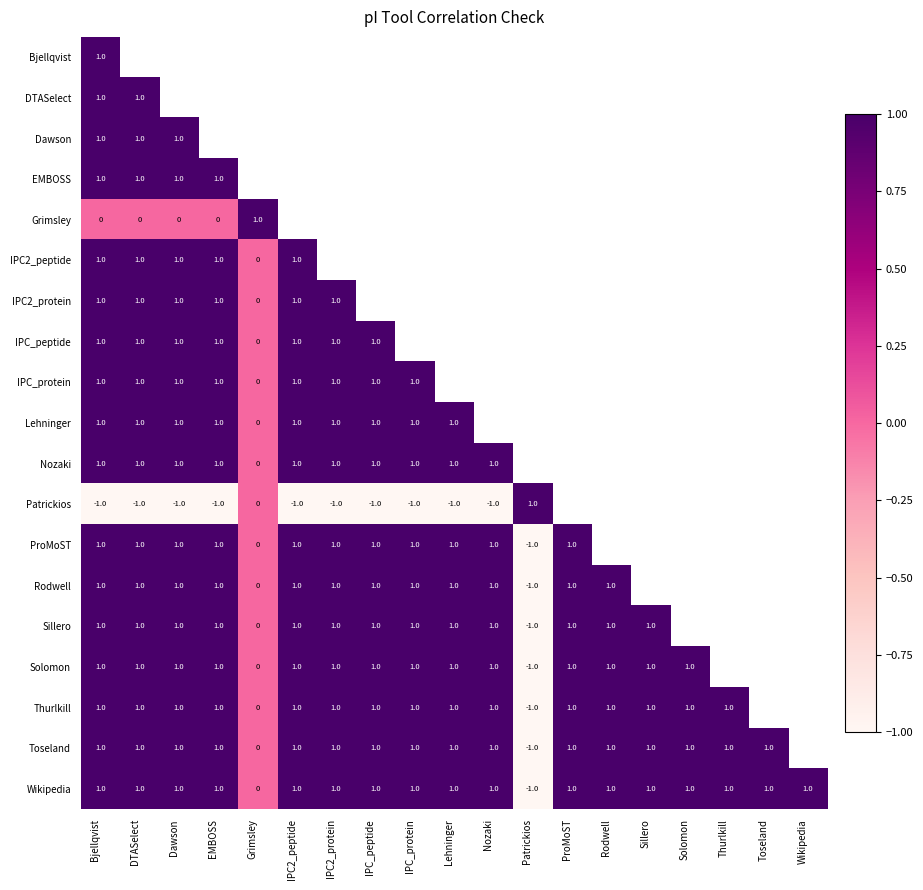

True or false: Solomon has a value of 1 at Dawson.

True